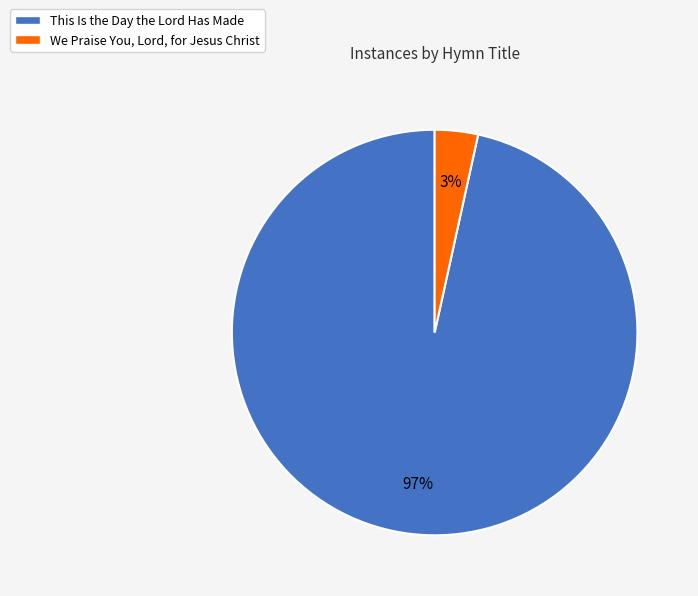

True or false: We Praise You, Lord, for Jesus Christ accounts for 3% of the total.

True